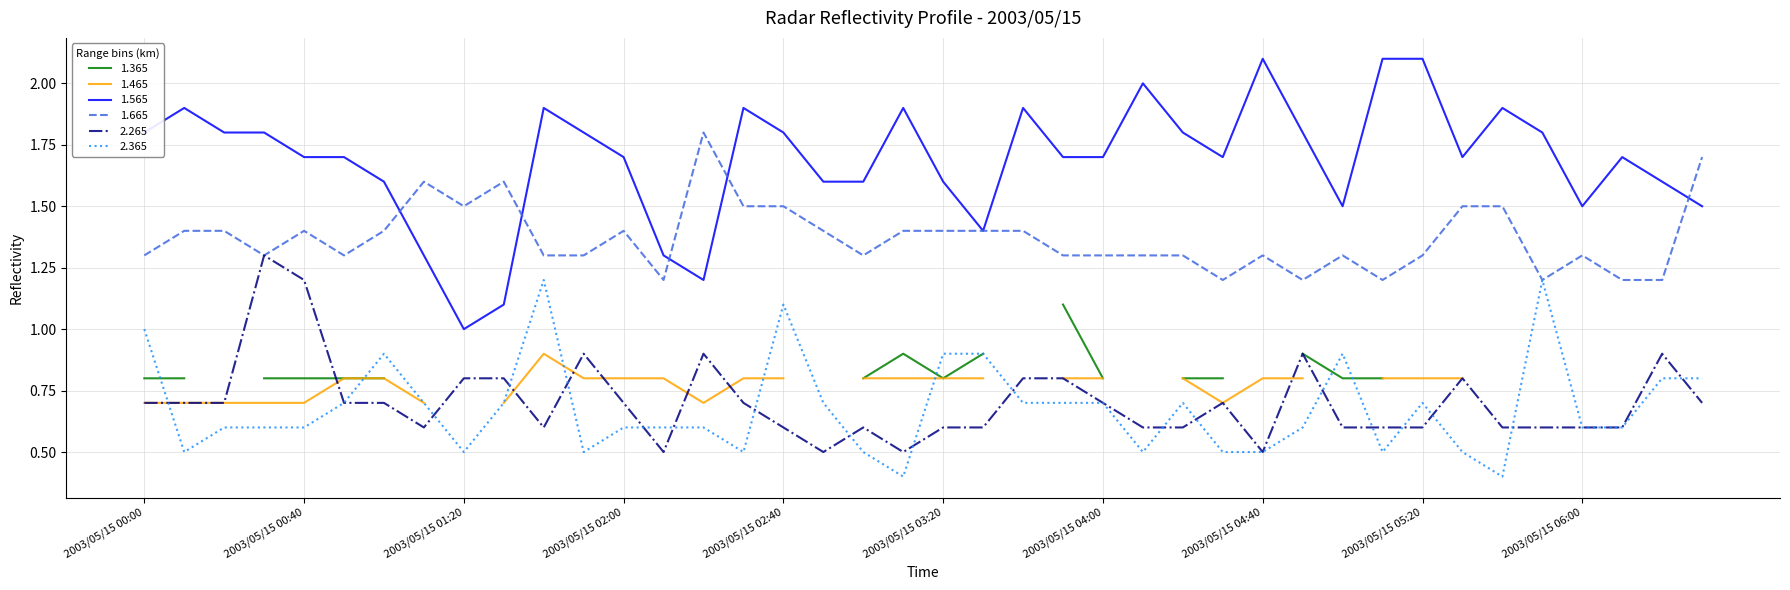

True or false: 2.365 and 1.565 intersect in this chart.

False